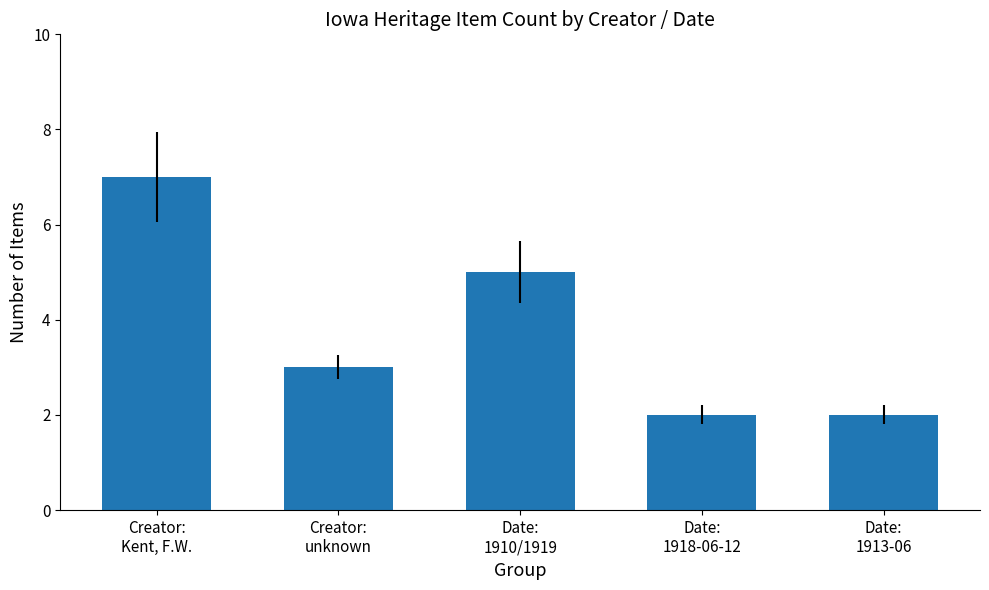

Count the number of data series in this chart.

1